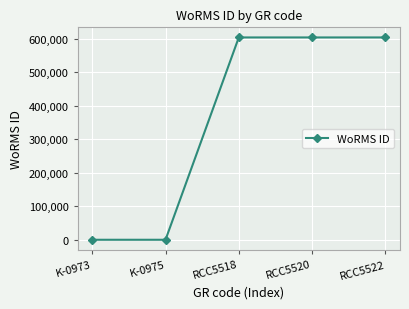

What is the change in value from K-0973 to RCC5522?

+603334